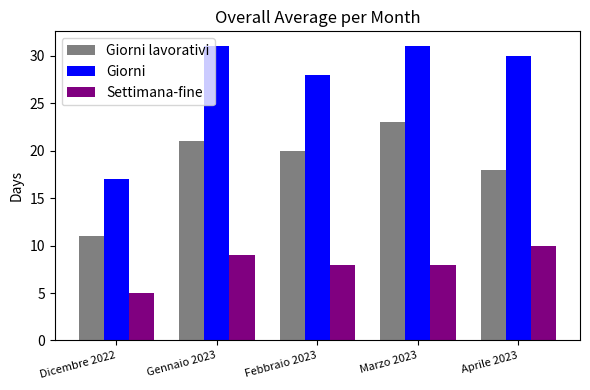

Count the number of data series in this chart.

3